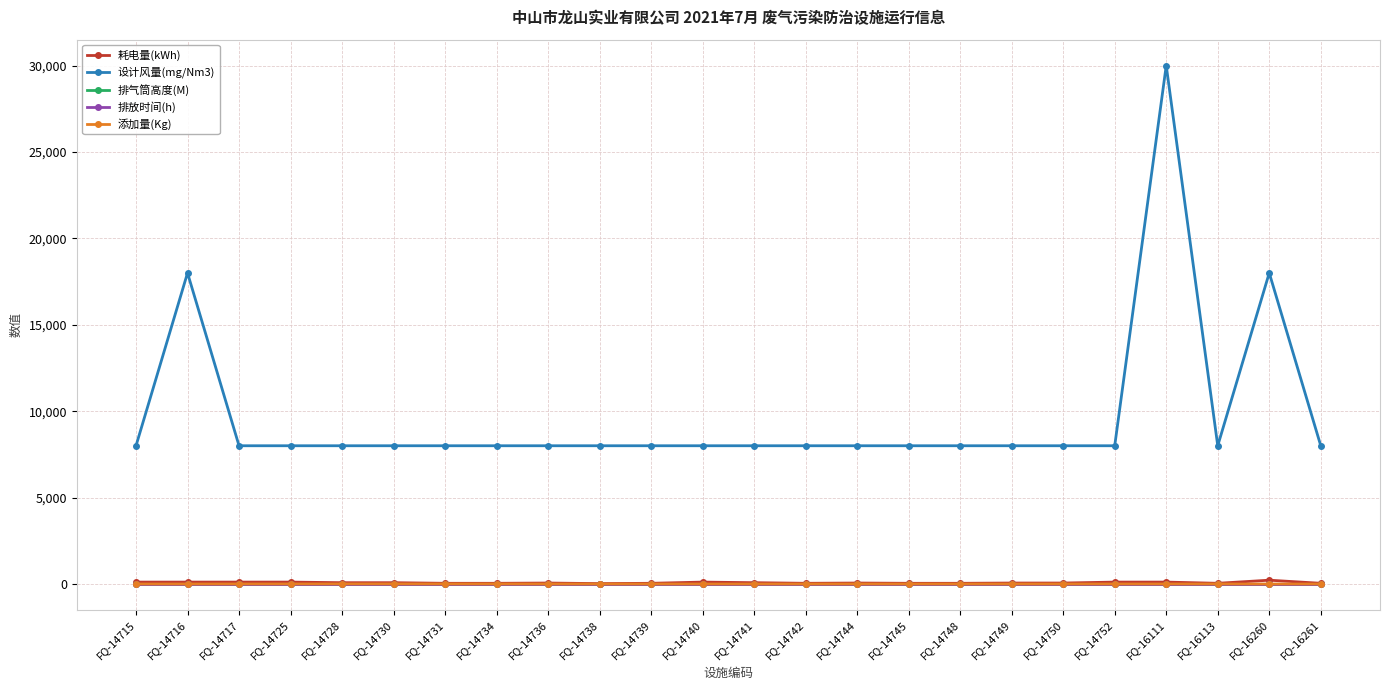

True or false: 设计风量(mg/Nm3) has a value of 30380.6 at FQ-16260.

False